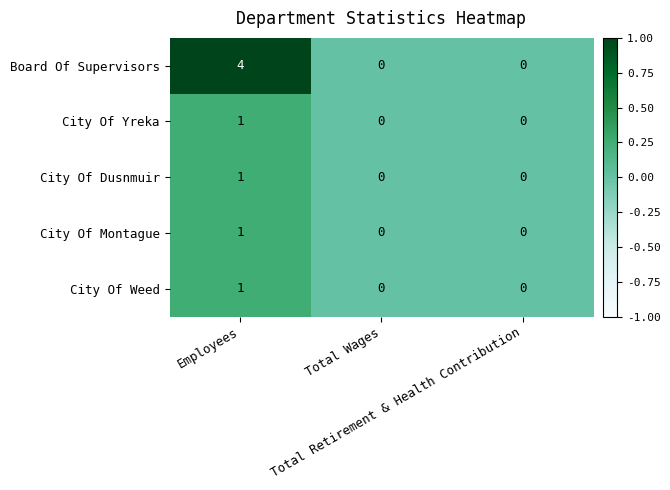

Which series has the largest range (max minus min)?

Board Of Supervisors